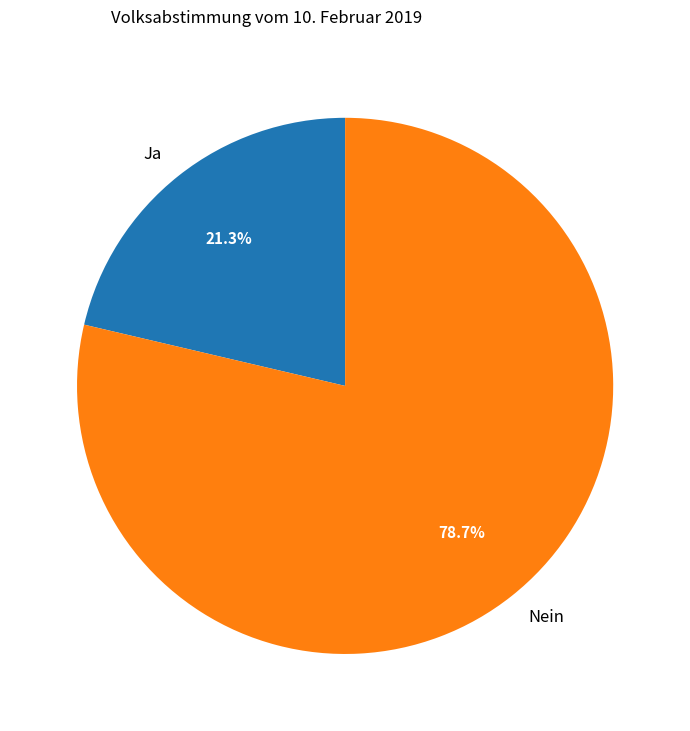

Which slice is the smallest?

Ja